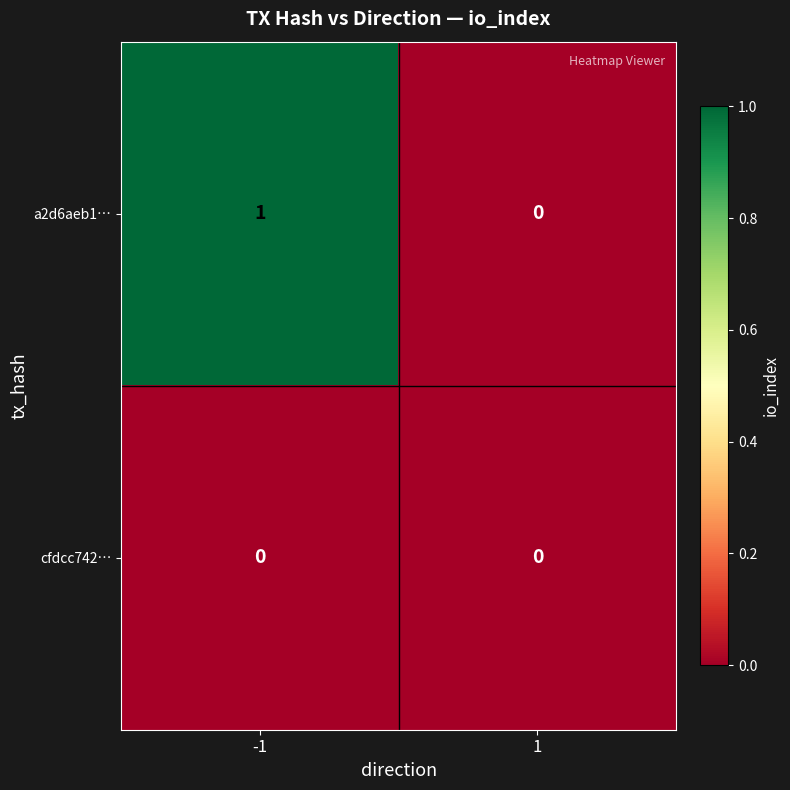

Which series has the largest total across all categories?

a2d6aeb1…